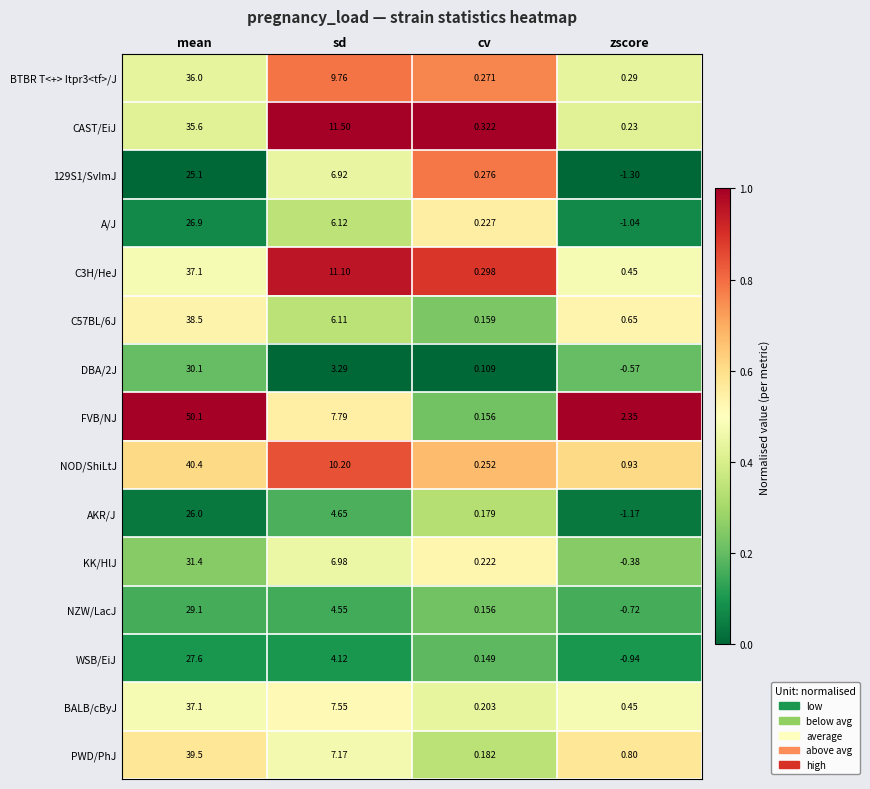

Which series changed the most between mean and cv?

FVB/NJ